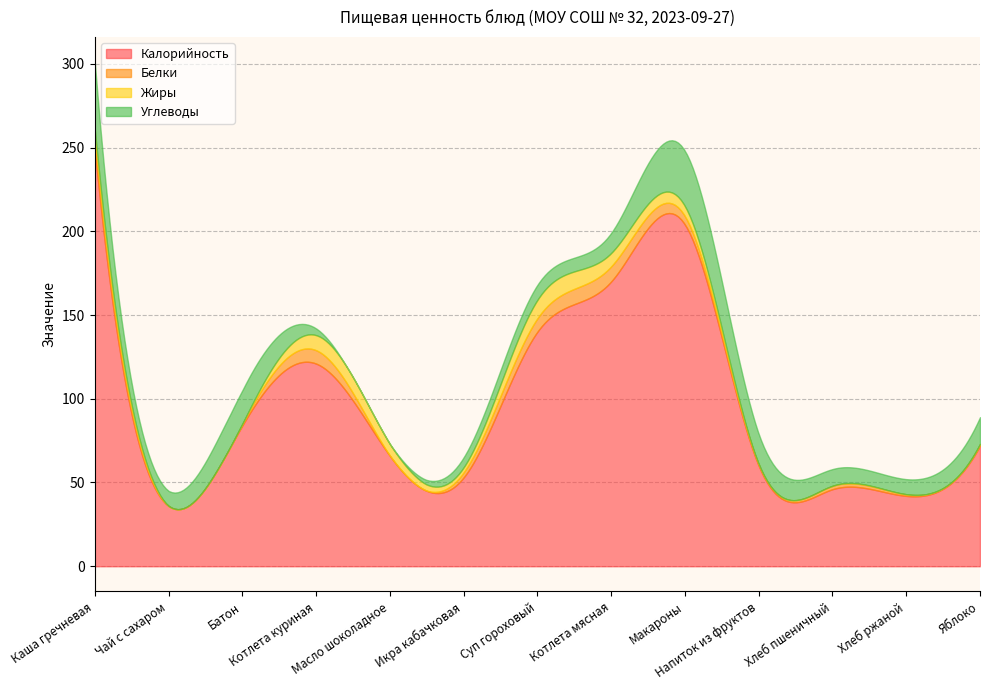

Reading right to left, transcribe all the data shown in this chart.

Калорийность: Яблоко=72	Хлеб ржаной=42	Хлеб пшеничный=46	Напиток из фруктов=60	Макароны=204	Котлета мясная=170	Суп гороховый=140	Икра кабачковая=53	Масло шоколадное=66	Котлета куриная=121	Батон=84	Чай с сахаром=36	Каша гречневая=249
Белки: Яблоко=1	Хлеб ржаной=1	Хлеб пшеничный=2	Напиток из фруктов=1	Макароны=5	Котлета мясная=9	Суп гороховый=8	Икра кабачковая=3	Масло шоколадное=0	Котлета куриная=8	Батон=1	Чай с сахаром=0	Каша гречневая=7
Жиры: Яблоко=0	Хлеб ржаной=0	Хлеб пшеничный=0	Напиток из фруктов=0	Макароны=6	Котлета мясная=8	Суп гороховый=11	Икра кабачковая=3	Масло шоколадное=7	Котлета куриная=9	Батон=0	Чай с сахаром=0	Каша гречневая=5
Углеводы: Яблоко=16	Хлеб ржаной=9	Хлеб пшеничный=10	Напиток из фруктов=18	Макароны=33	Котлета мясная=12	Суп гороховый=9	Икра кабачковая=6	Масло шоколадное=0	Котлета куриная=4	Батон=20	Чай с сахаром=9	Каша гречневая=40